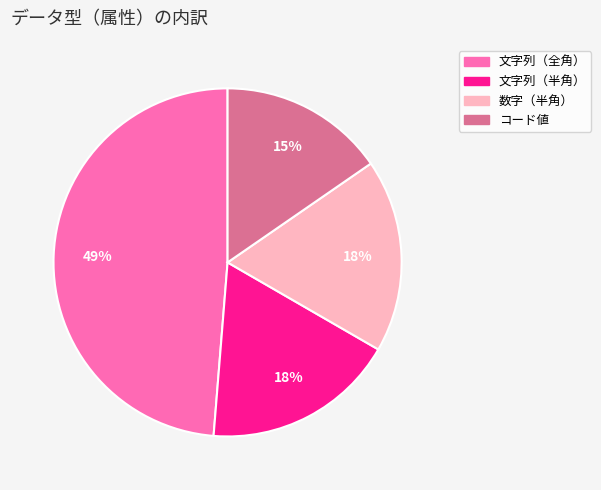

To the nearest percent, what is the combined percentage of コード値 and 文字列（全角）?

64%